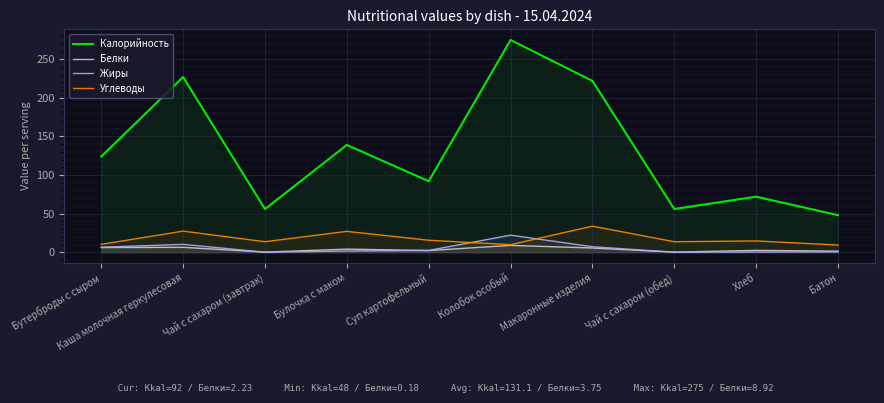

Between Чай с сахаром (обед) and Колобок особый, which is larger?

Колобок особый